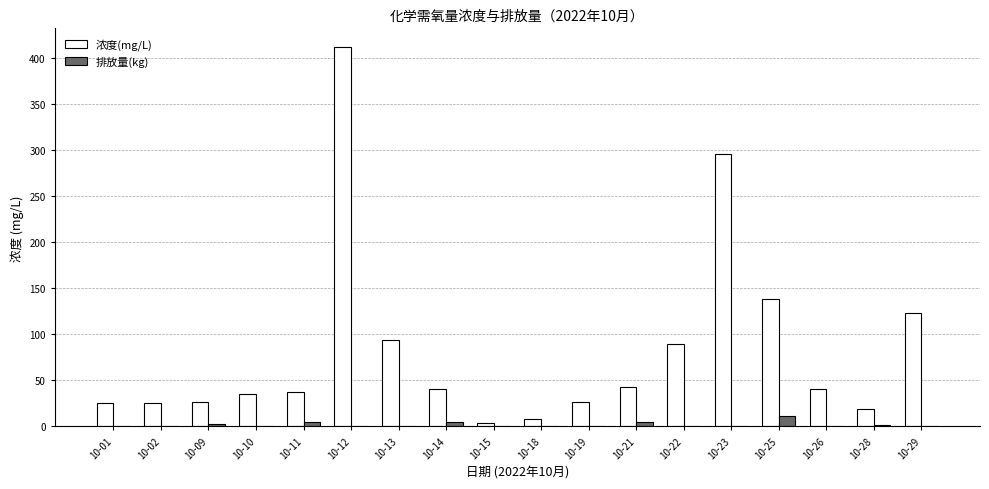

What is the total value across all series at 10-11?

41.5